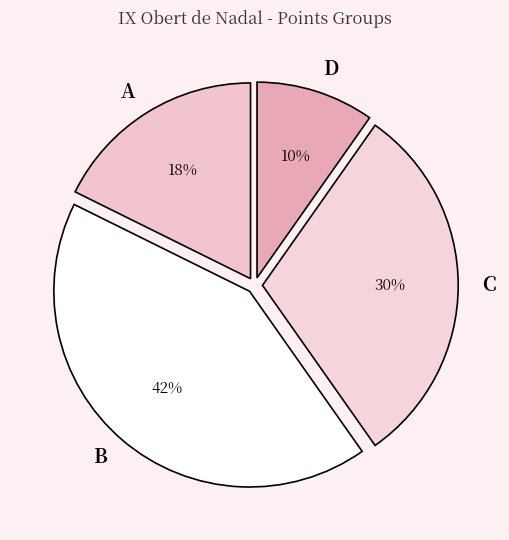

To the nearest percent, what is the average slice percentage?

25%